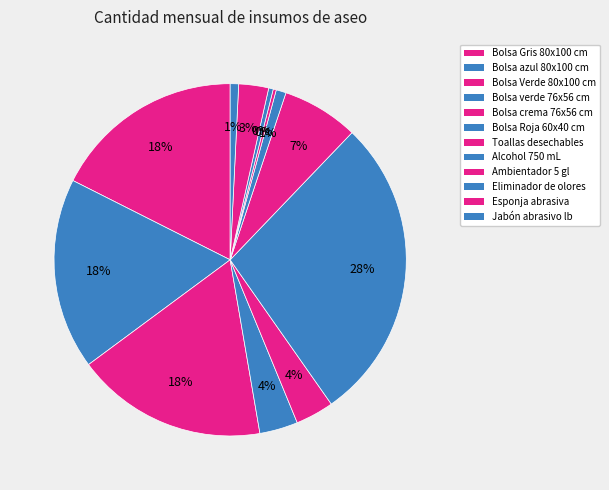

Between Eliminador de olores and Bolsa Roja 60x40 cm, which is larger?

Bolsa Roja 60x40 cm